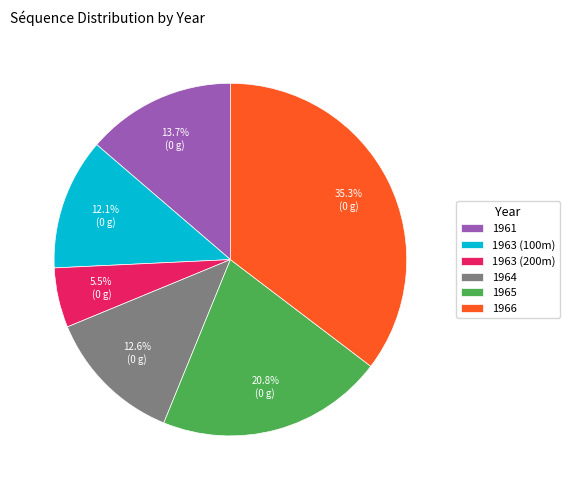

What is the ratio of the value at 1963 (200m) to the value at 1964?

0.4